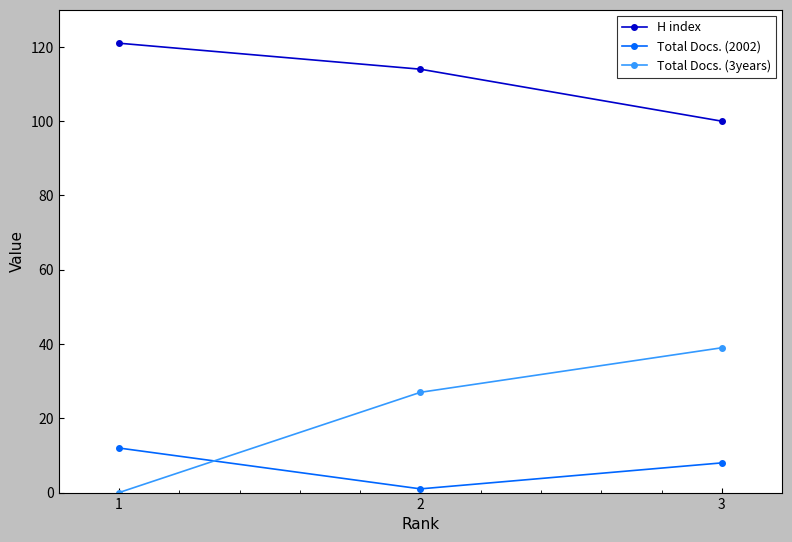

At which label does Total Docs. (2002) reach its peak?

1